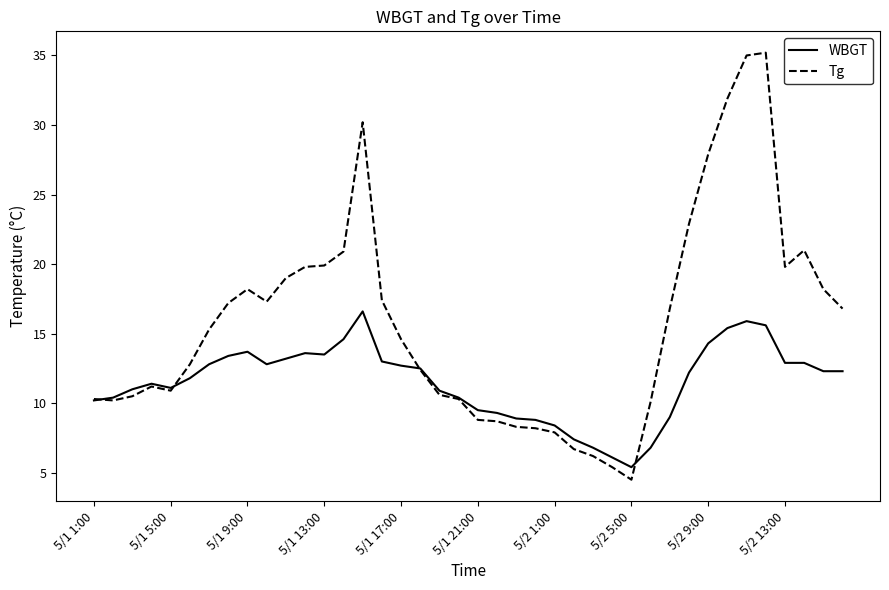

True or false: WBGT has more than 0 interior local peaks.

True